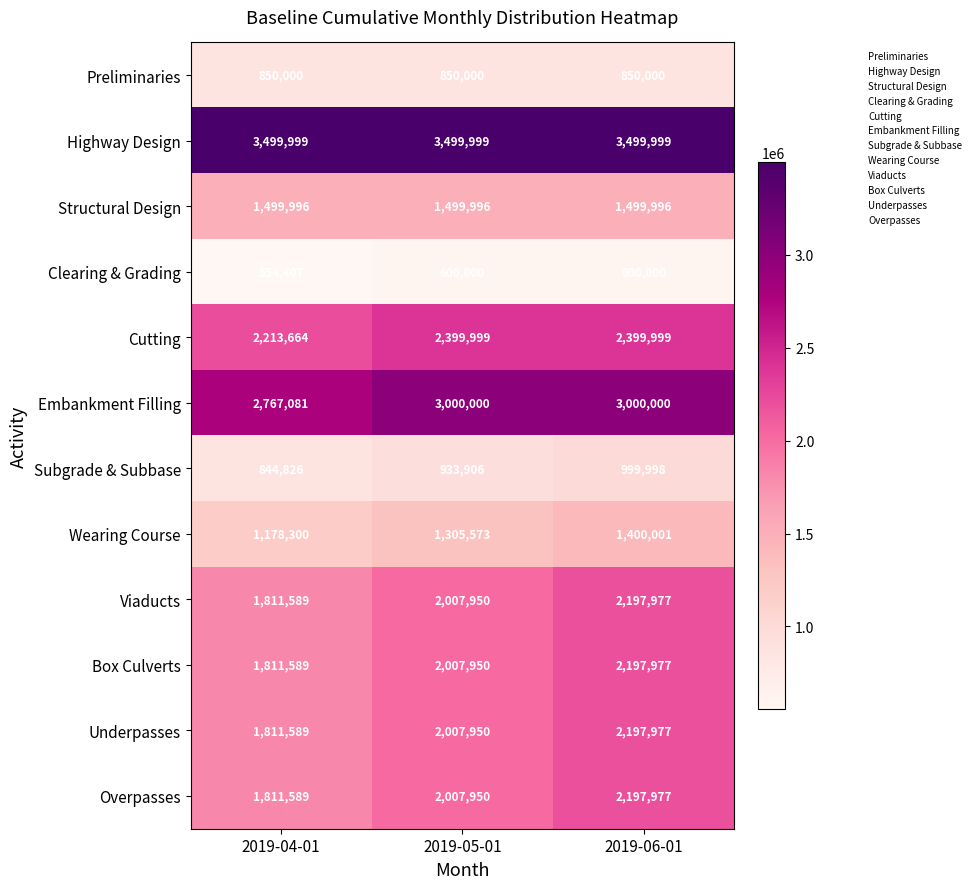

Is it true that Viaducts equals 2197977 at 2019-06-01?

True